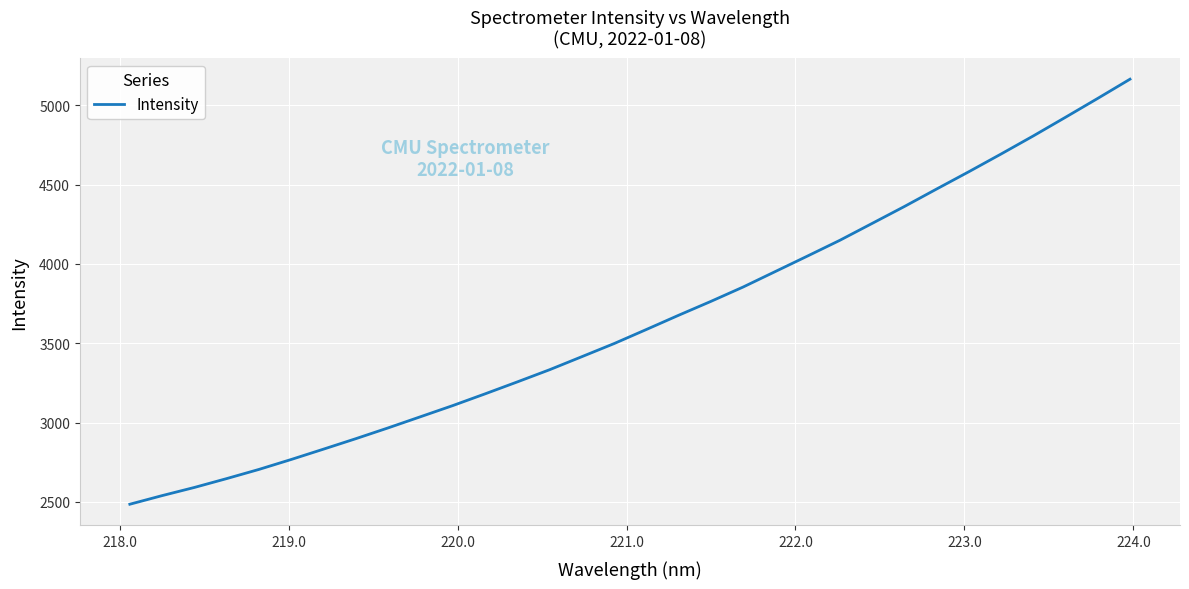

What is the difference between the maximum and minimum values?

2678.5